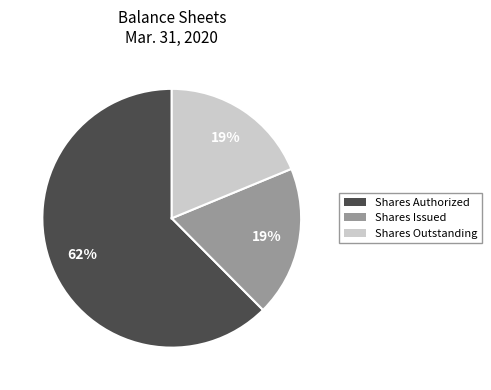

Which slice is the largest?

Shares Authorized